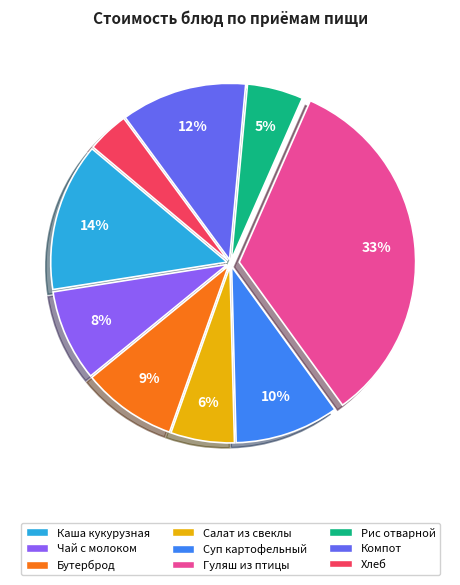

To the nearest percent, what is the average slice percentage?

11%